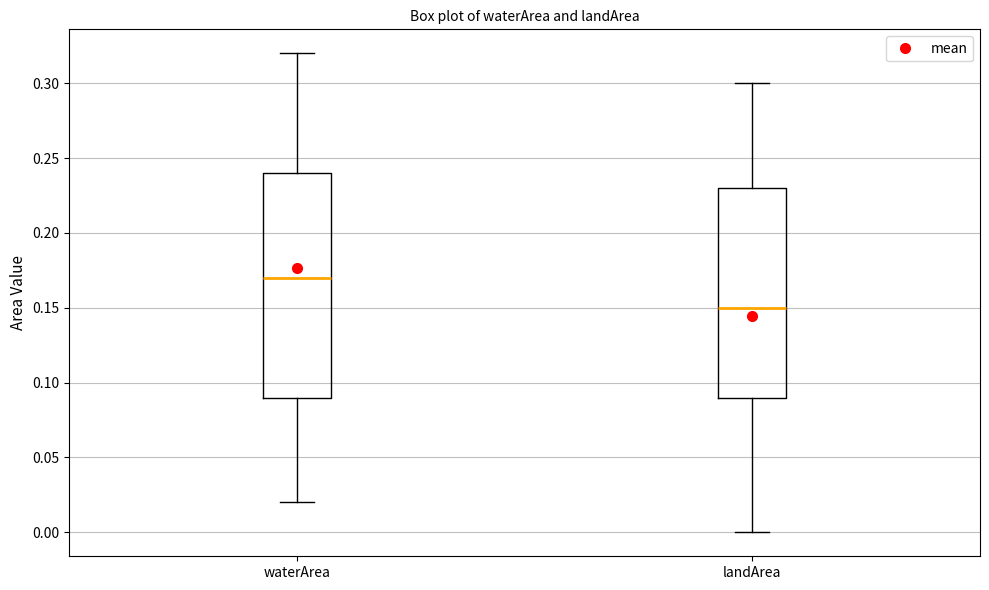

Where does the lower whisker of the box for landArea end on the y-axis? The values are not printed on the chart, so give them approximately, as read against the axis.

0.00